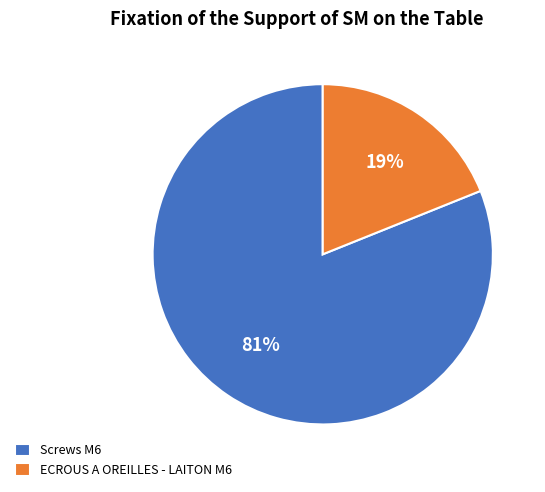

Rank the categories by value from highest to lowest.

Screws M6, ECROUS A OREILLES - LAITON M6